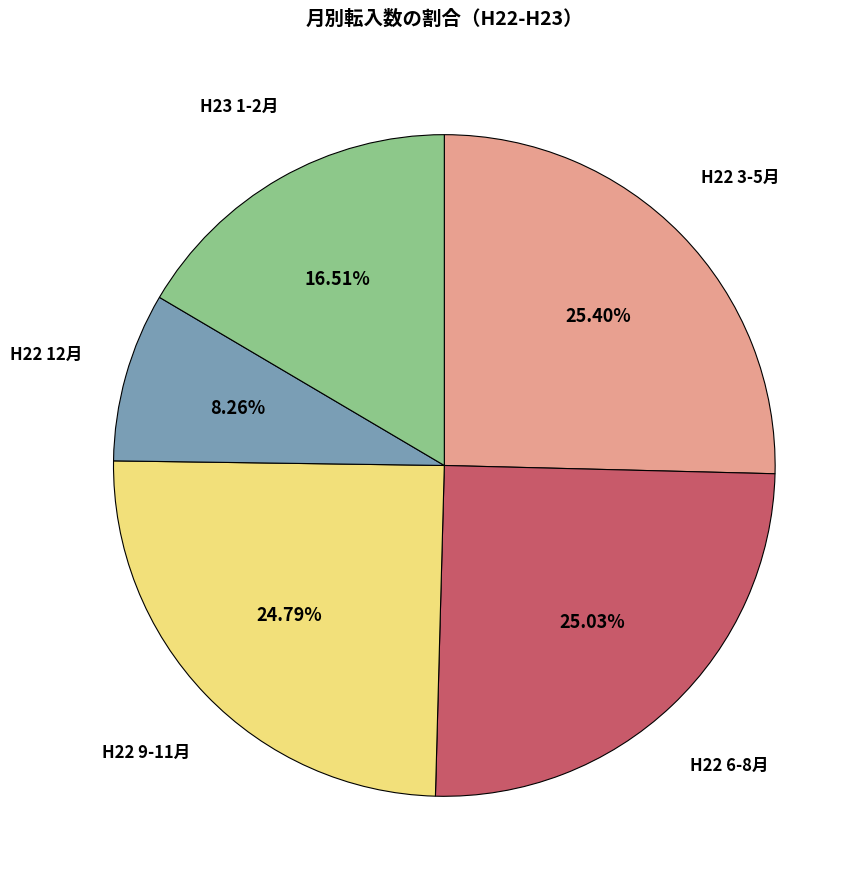

Which has a higher value, H22 9-11月 or H22 12月?

H22 9-11月